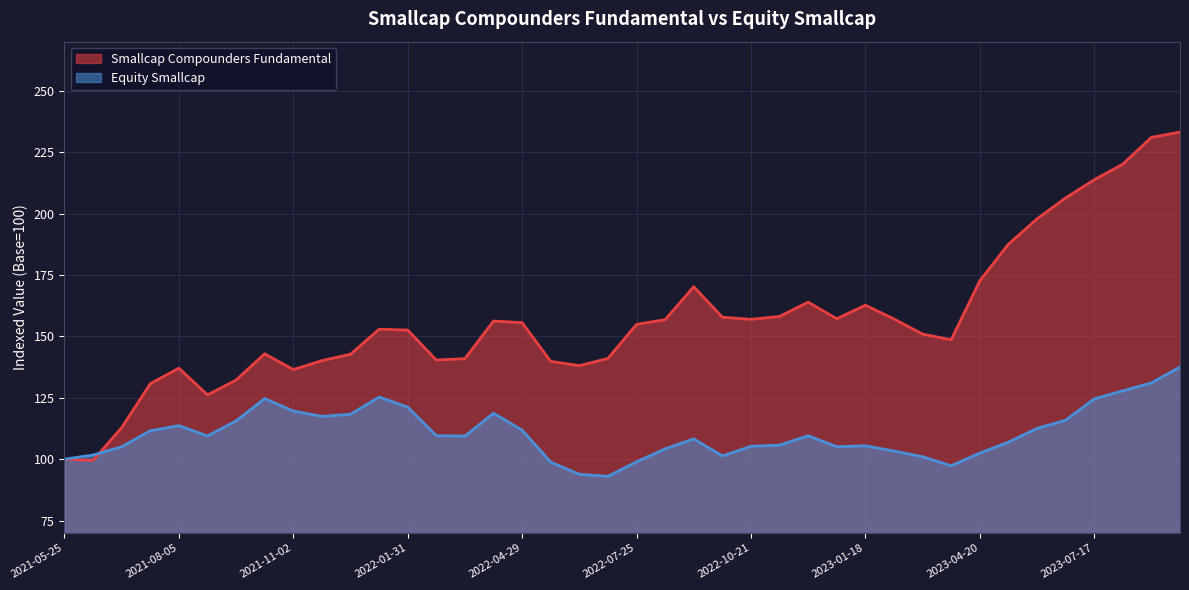

What is the maximum value shown in the chart?

233.2